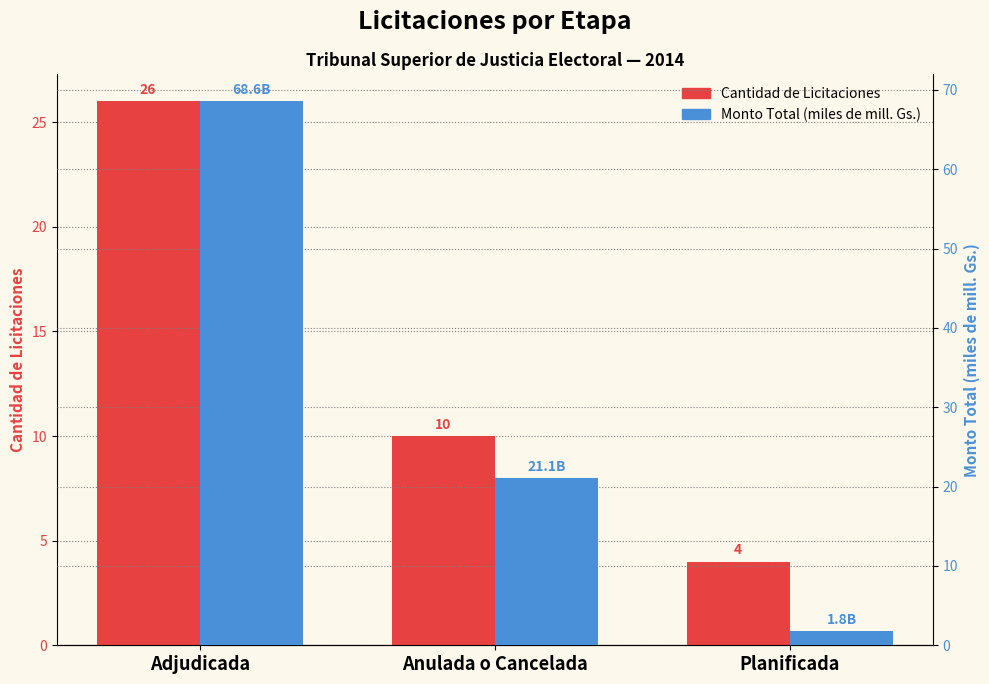

Which category has the highest value across all series?

Adjudicada